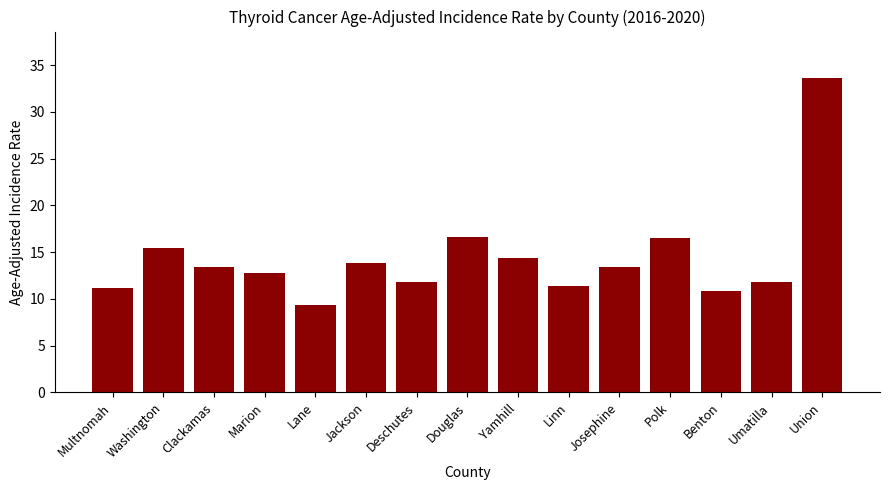

Between Jackson and Deschutes, which is larger?

Jackson